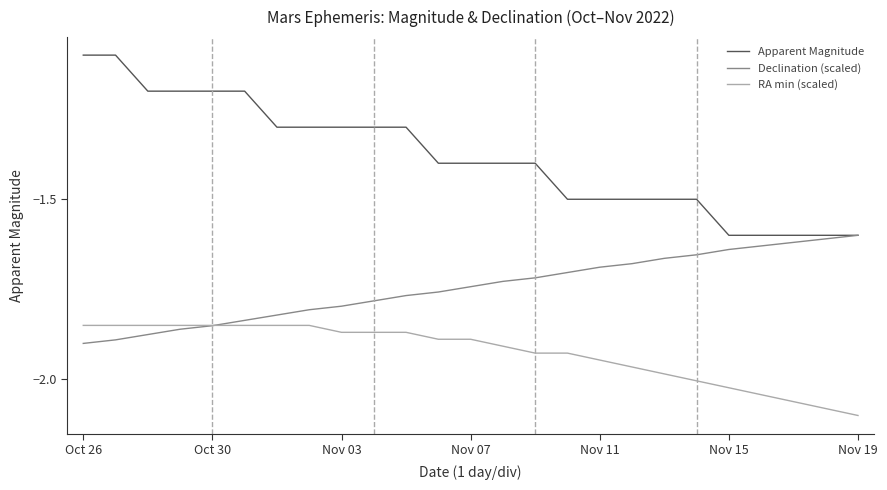

Rank the series by their maximum value, from highest to lowest.

Apparent Magnitude, Declination (scaled), RA min (scaled)